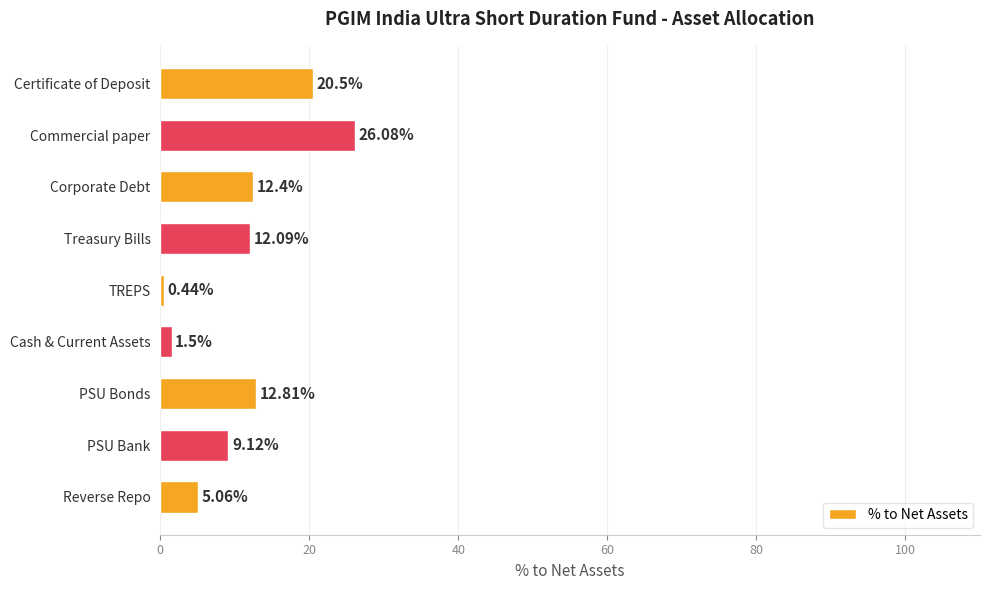

What is the difference between the second highest and second lowest values?

19.0